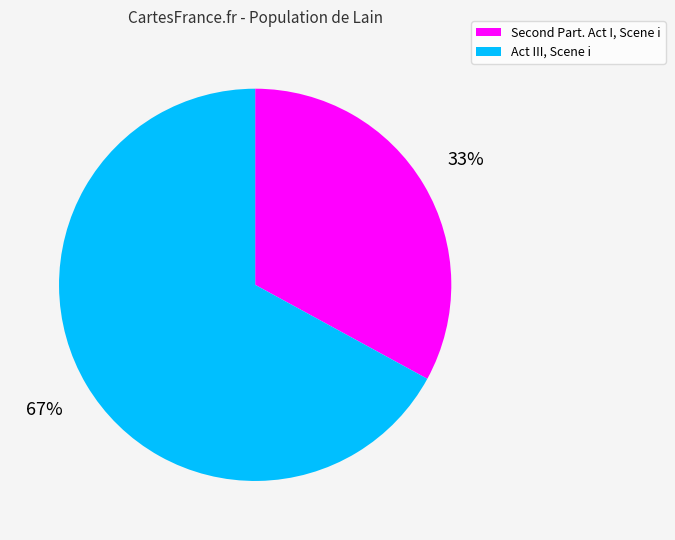

How many segments does this pie chart have?

2